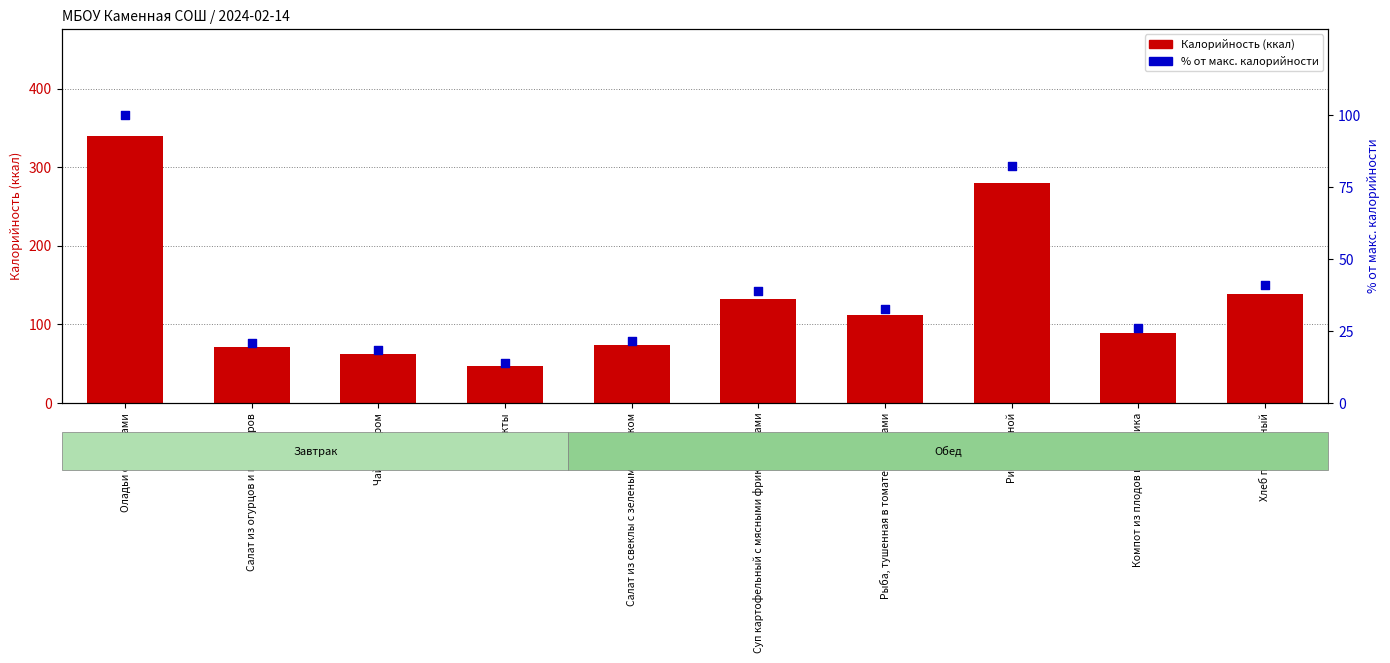

Which series has the widest spread of Y values?

Калорийность